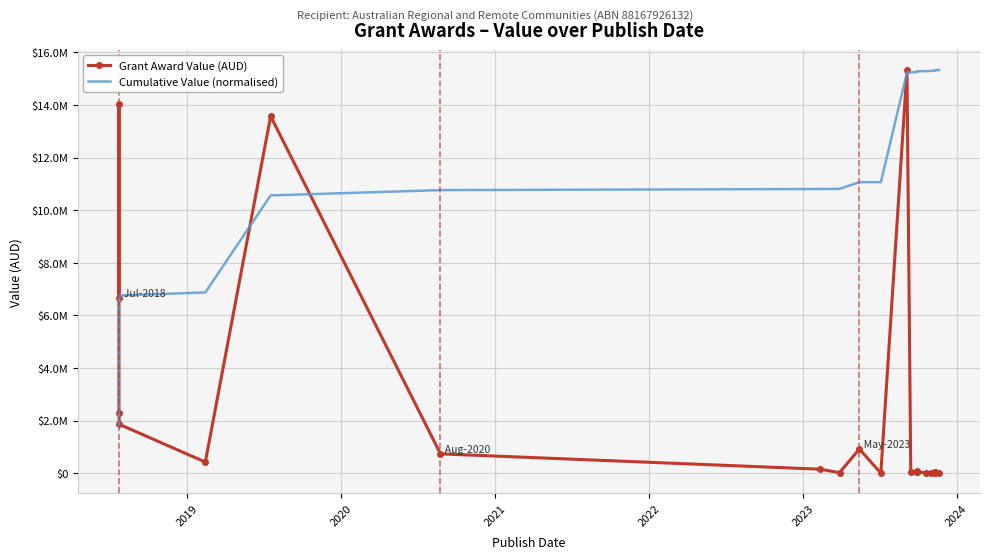

Which series has the widest spread of values?

Grant Award Value (AUD)